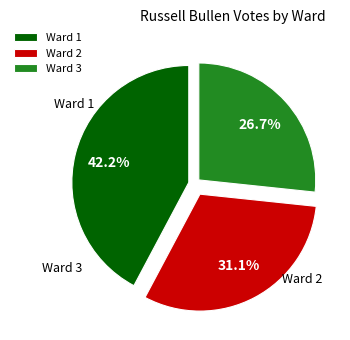

Which category has the biggest portion of the pie?

Ward 1